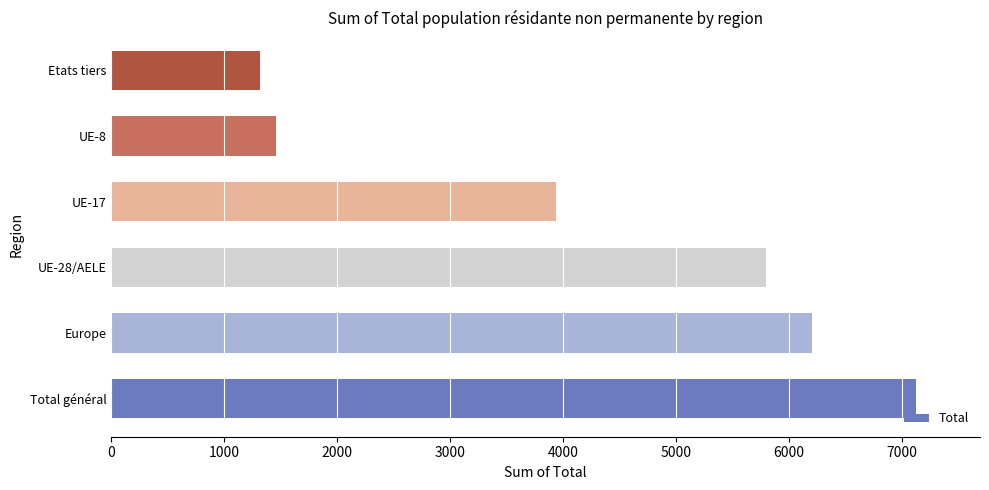

How many data points are less than 5802?

3